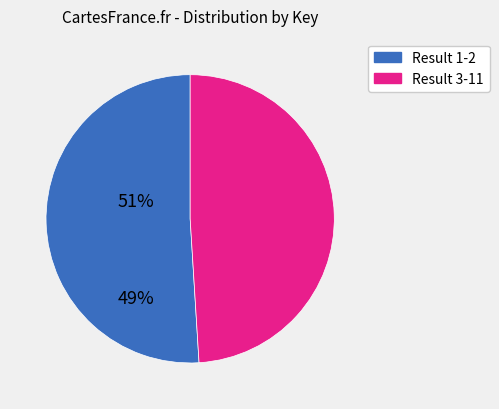

How many slices are in this pie chart?

2